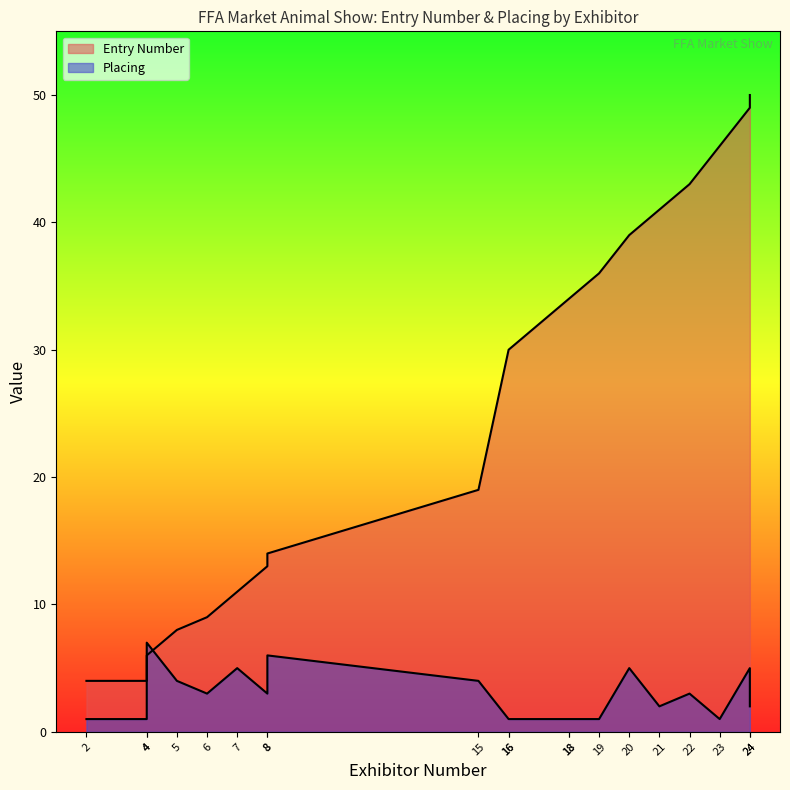

Between 7 and 24, which series saw the biggest shift?

Entry Number